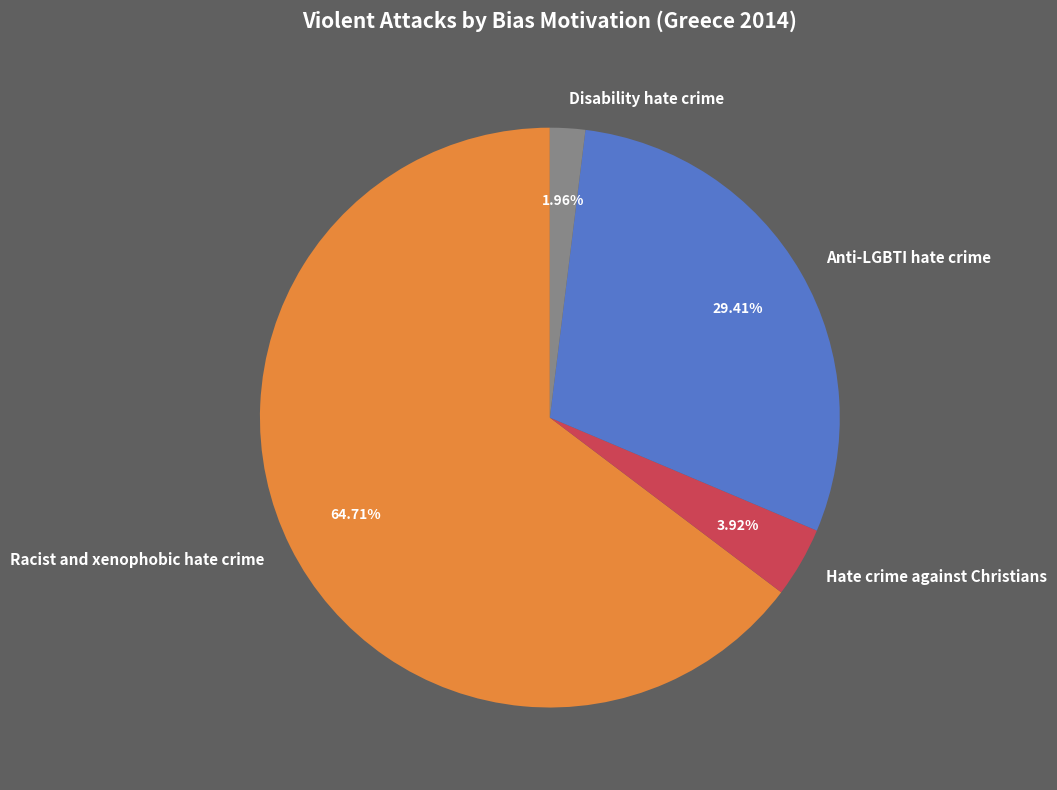

What is the majority slice?

Racist and xenophobic hate crime